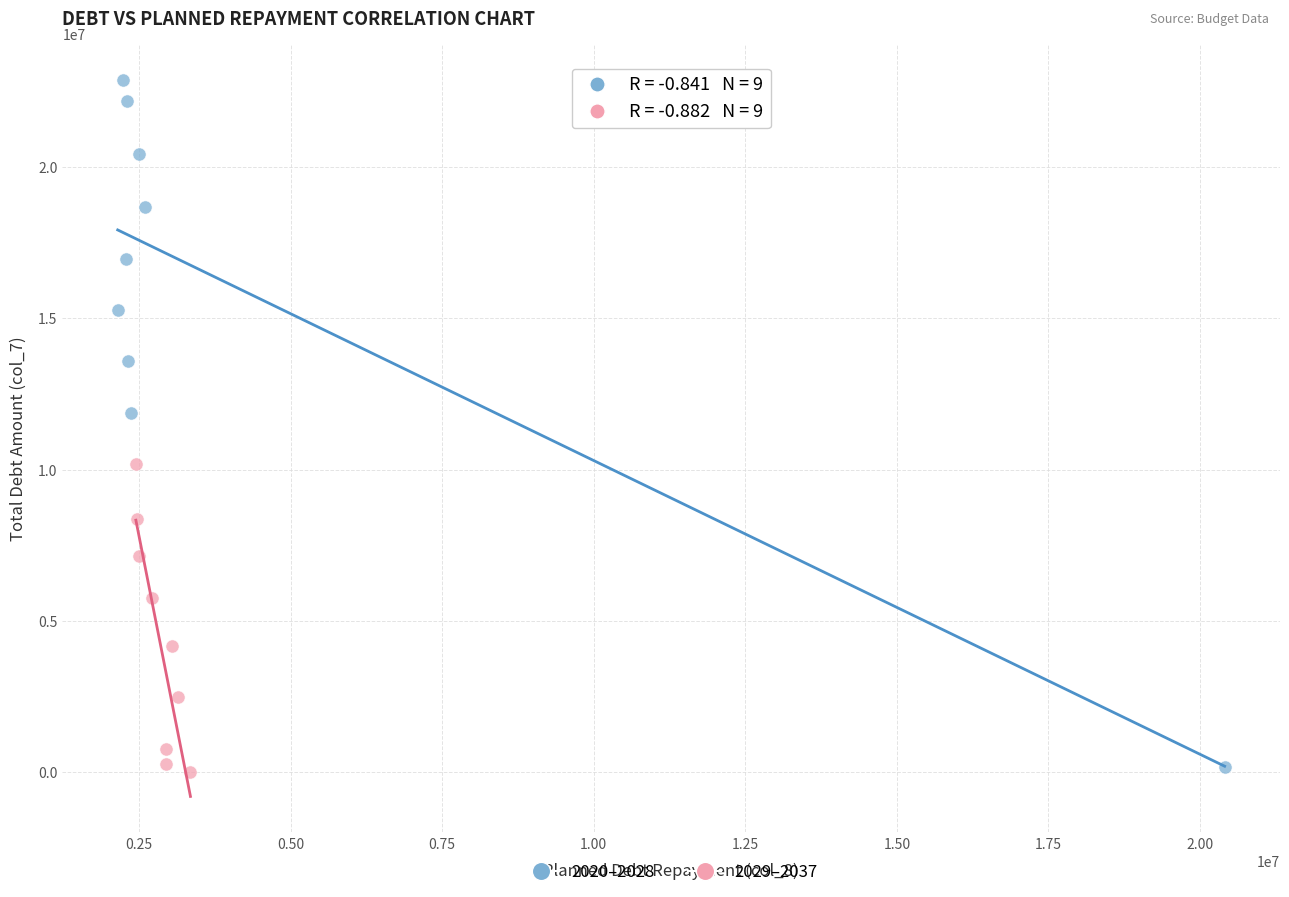

Which series contains the highest Y value?

2020–2028